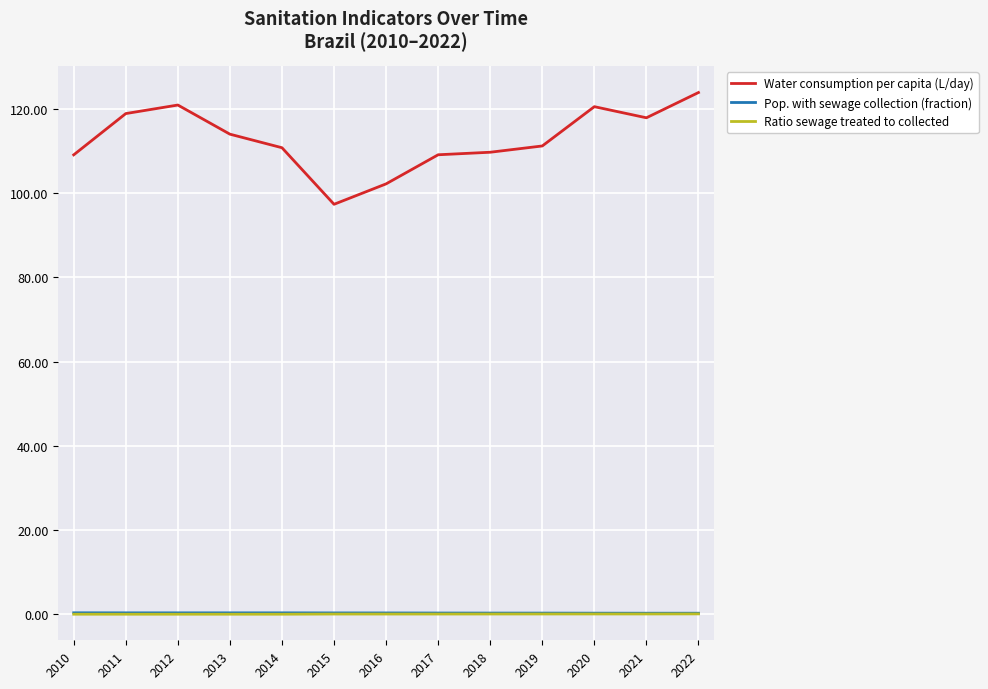

Is the value of Ratio sewage treated to collected at 2017 greater than the value of Water consumption per capita (L/day) at 2021?

No